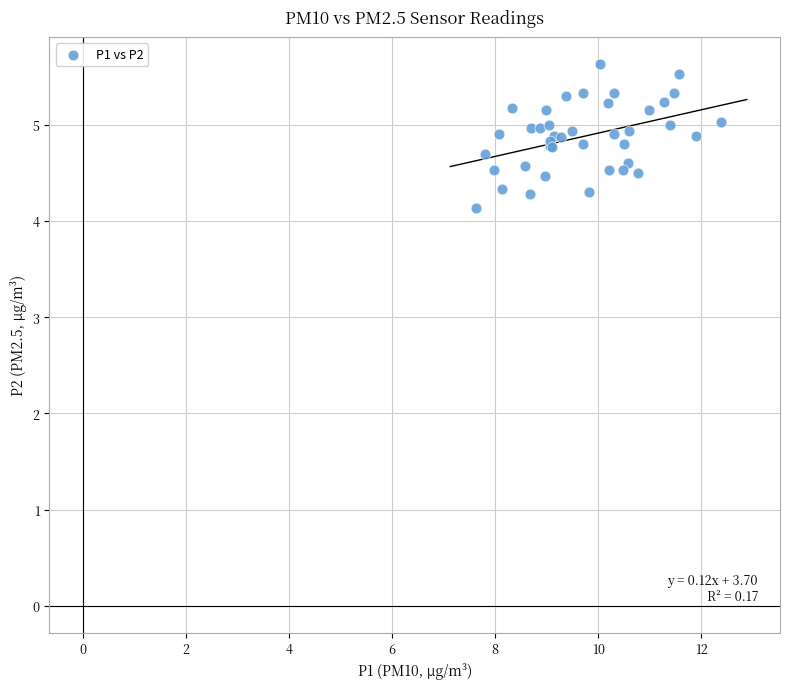

What Y value in the scatter plot is closest to 4?

4.1